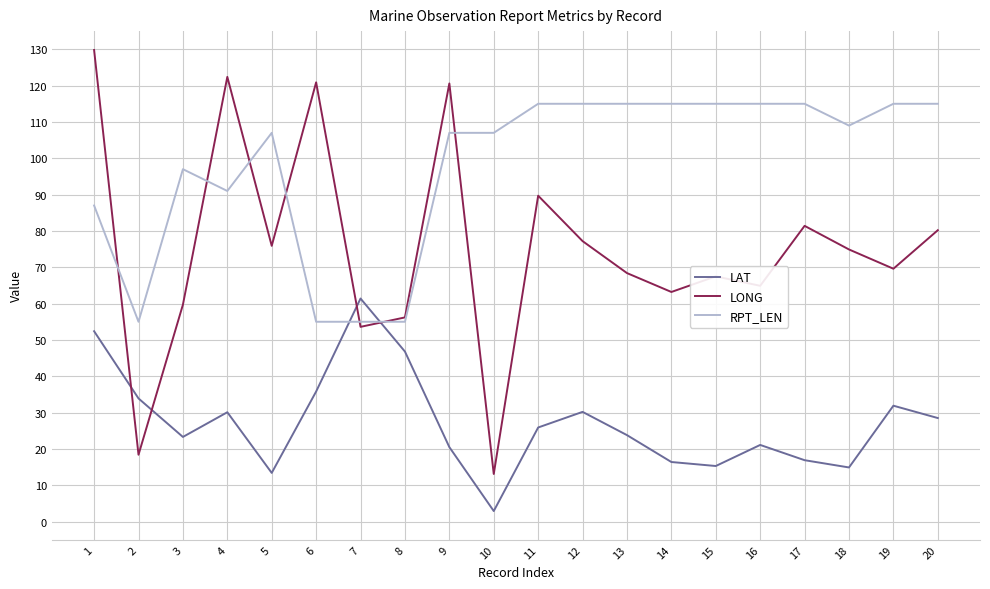

How many intersections are there between LAT and RPT_LEN?

2